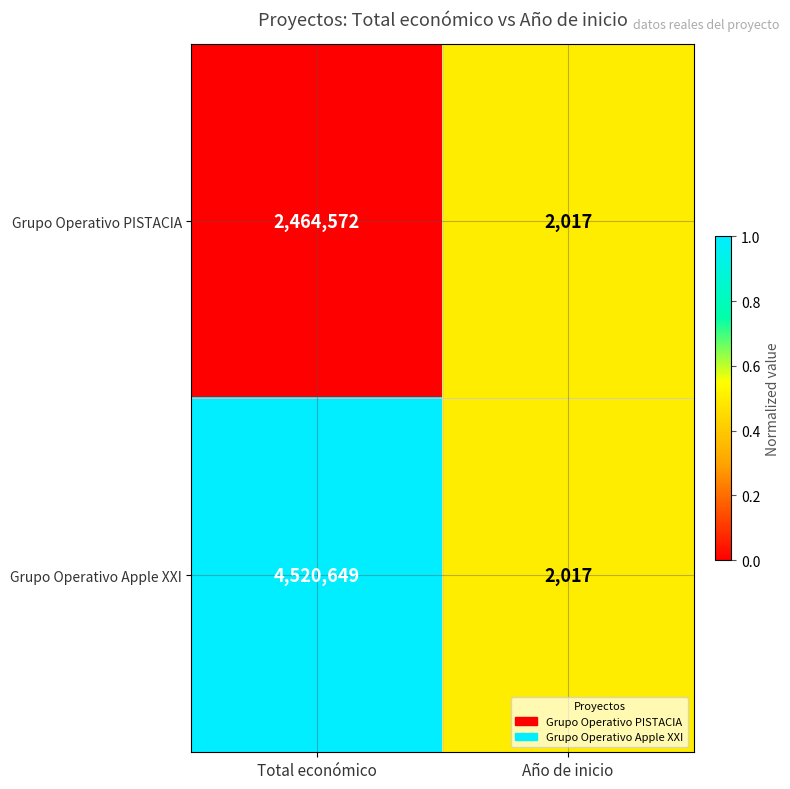

Reading left to right, what are all the values shown in this chart?

Grupo Operativo PISTACIA: Total económico=2464572	Año de inicio=2017
Grupo Operativo Apple XXI: Total económico=4520649	Año de inicio=2017